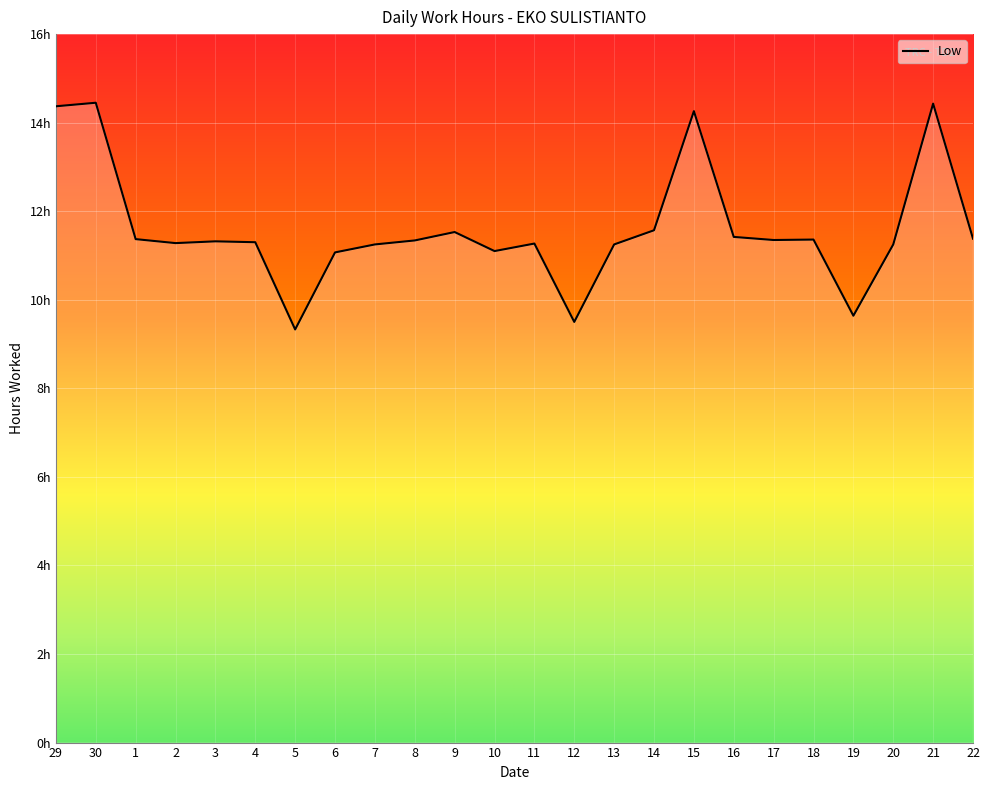

Where does the data first go above 11?

29